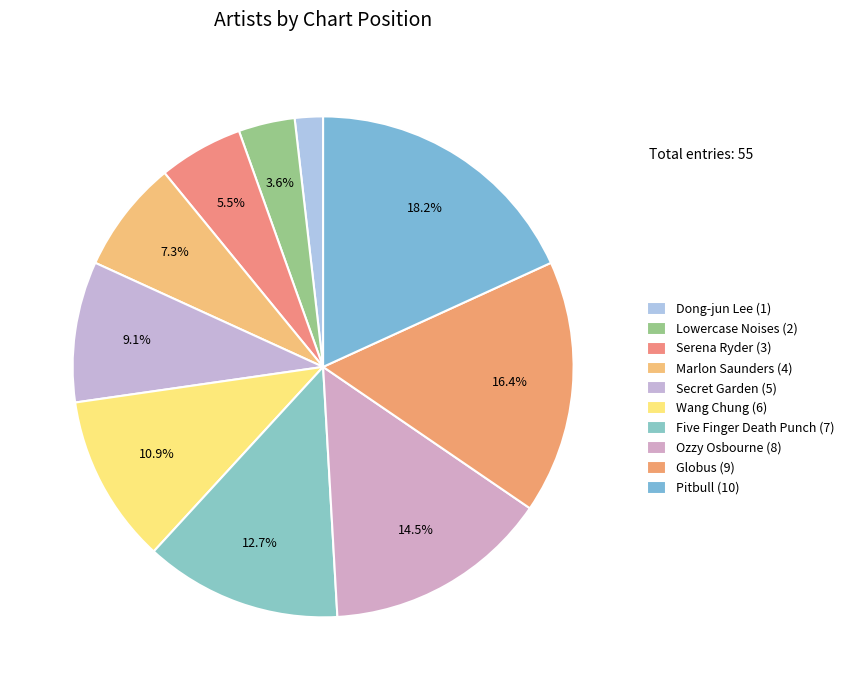

What is the ratio of the value at Five Finger Death Punch to the value at Secret Garden?

1.4